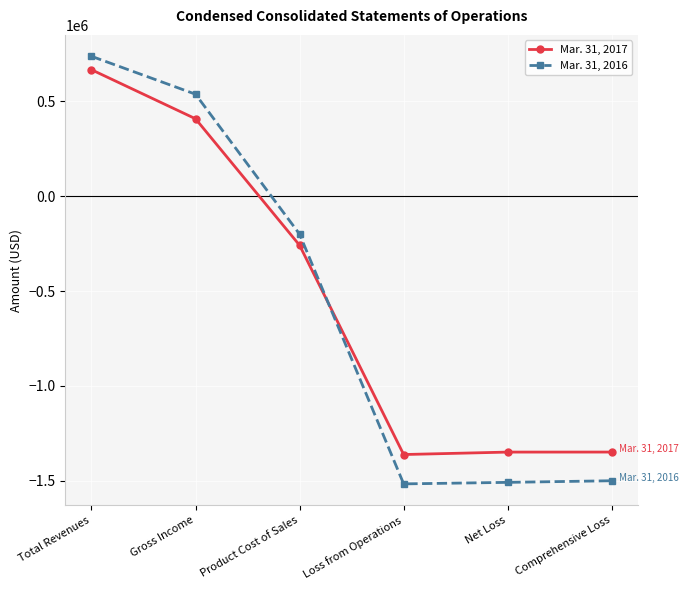

What are all the series names shown in the legend?

Mar. 31, 2017, Mar. 31, 2016